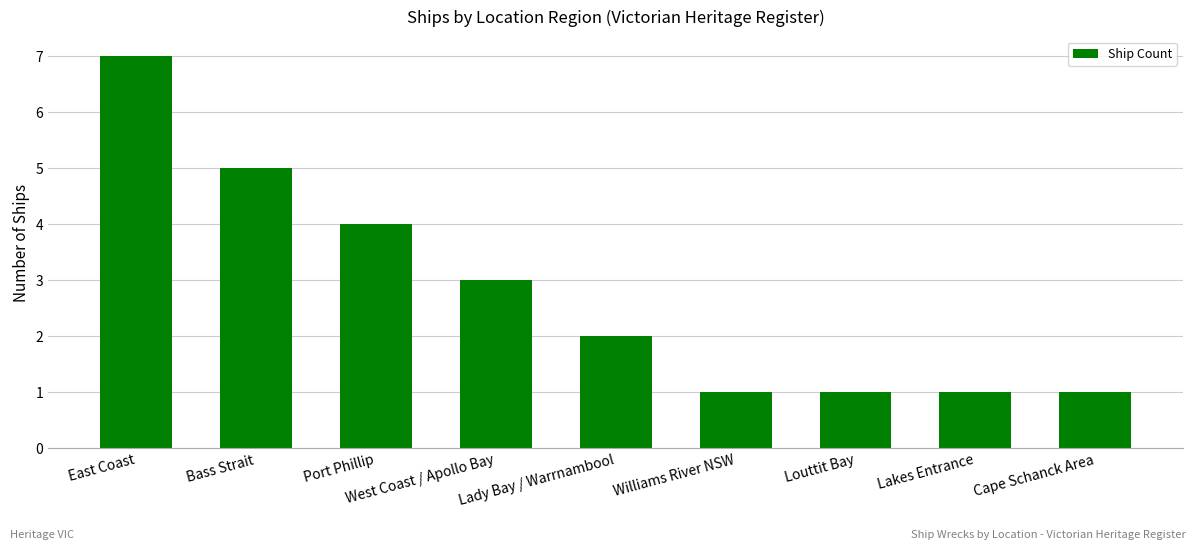

Reading left to right, what are all the values shown in this chart?

East Coast=7	Bass Strait=5	Port Phillip=4	West Coast / Apollo Bay=3	Lady Bay / Warrnambool=2	Williams River NSW=1	Louttit Bay=1	Lakes Entrance=1	Cape Schanck Area=1